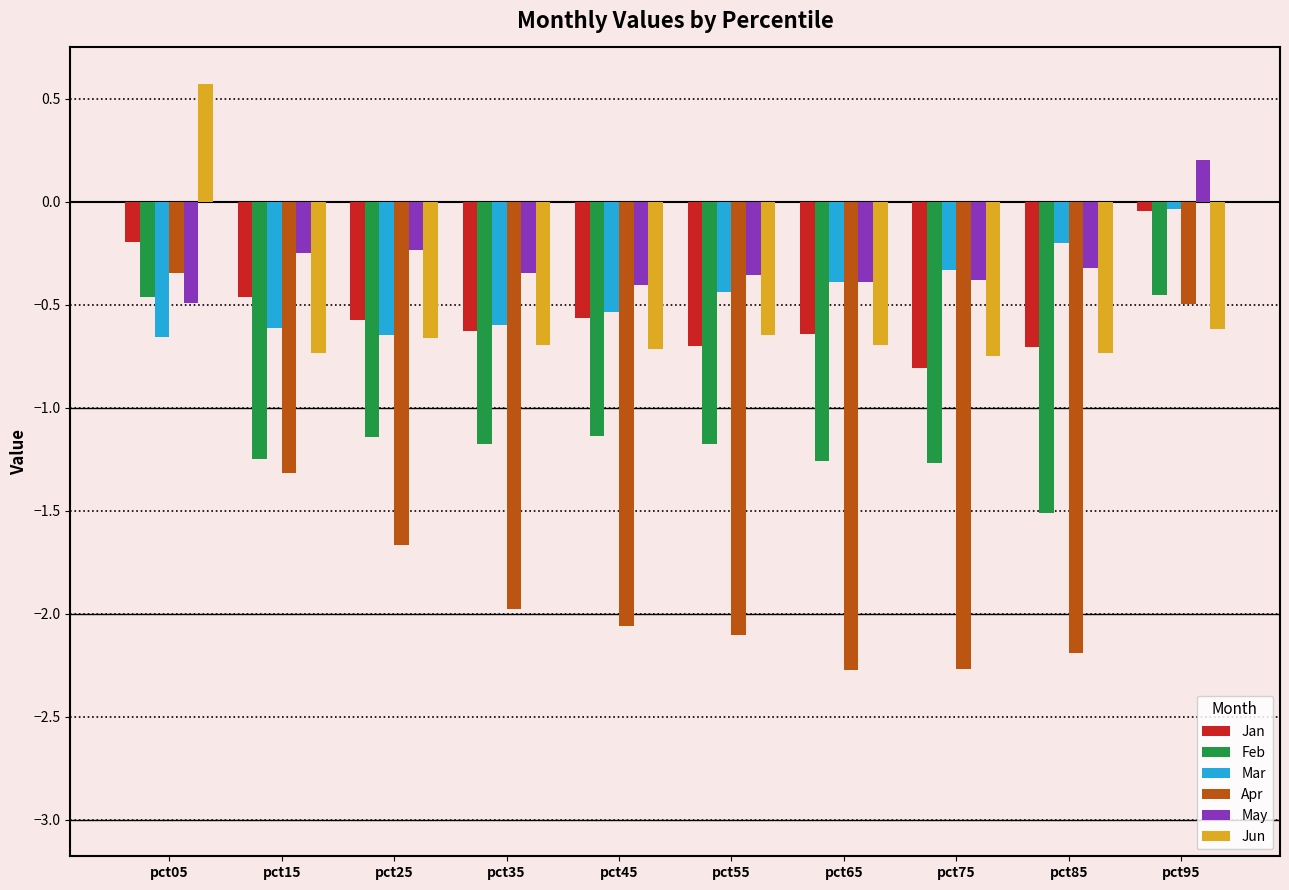

What is the spread (max minus min) of values at pct45?

1.7